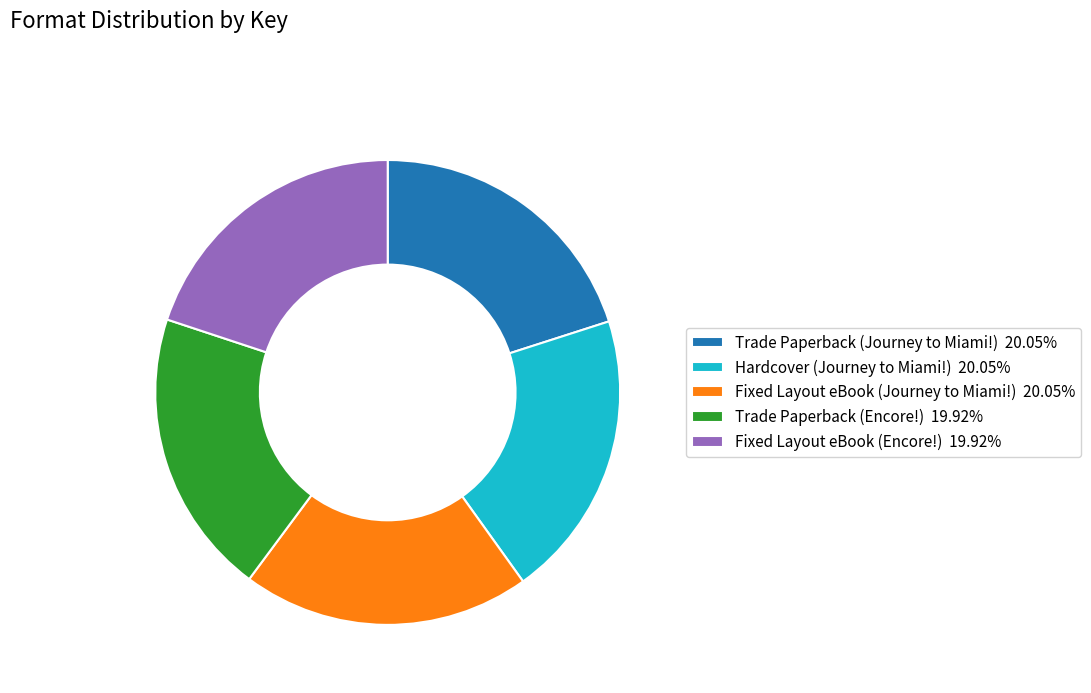

Does Trade Paperback (Journey to Miami!) represent more than half of the total?

No